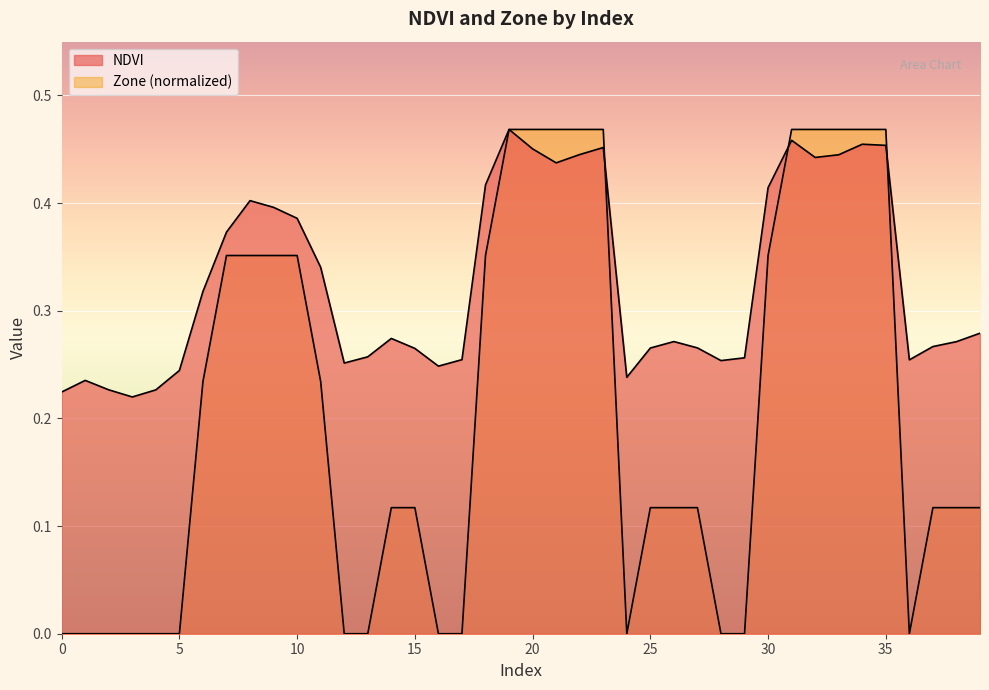

How many lines are shown in the chart?

2